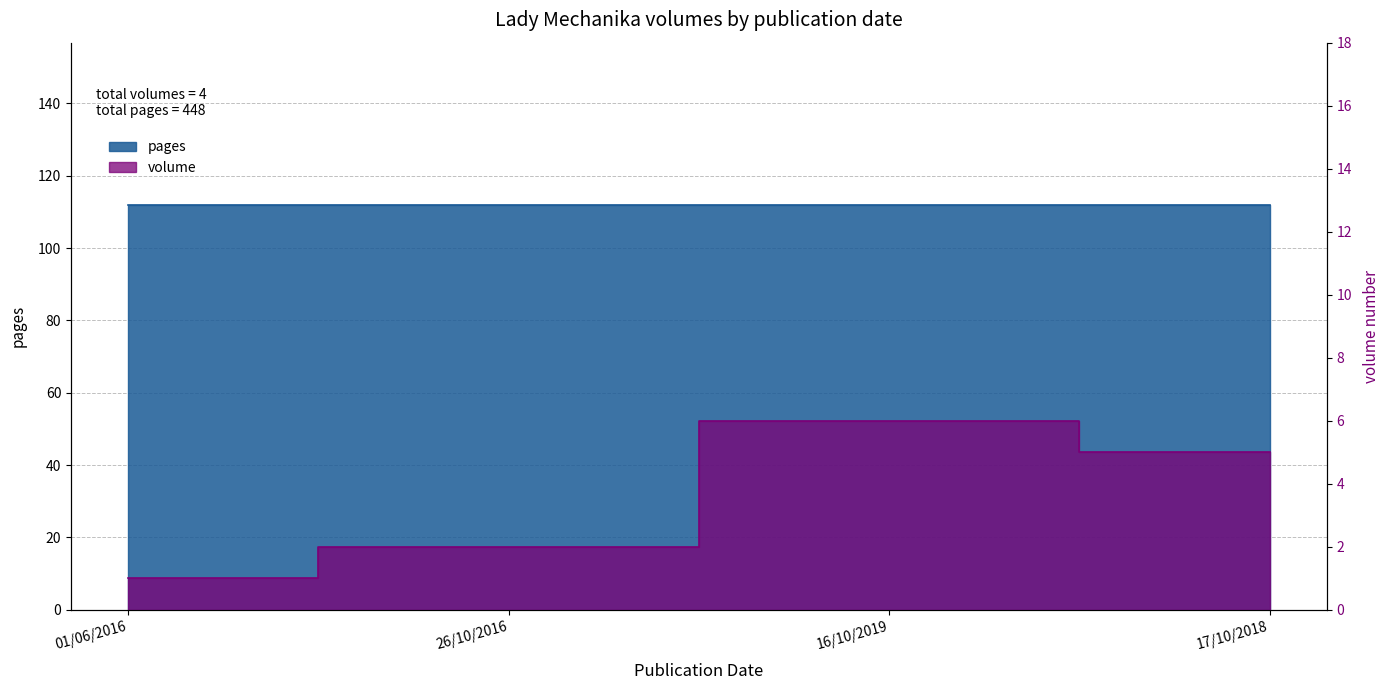

List the labels in order of value, smallest first.

01/06/2016, 26/10/2016, 17/10/2018, 16/10/2019